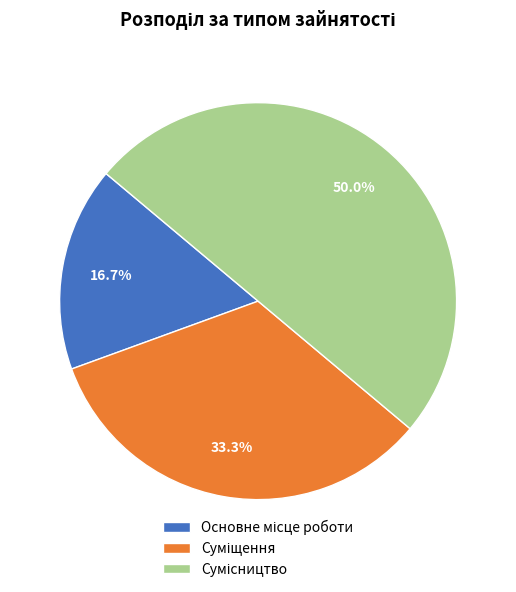

Does Основне місце роботи account for over 50% of the chart?

No